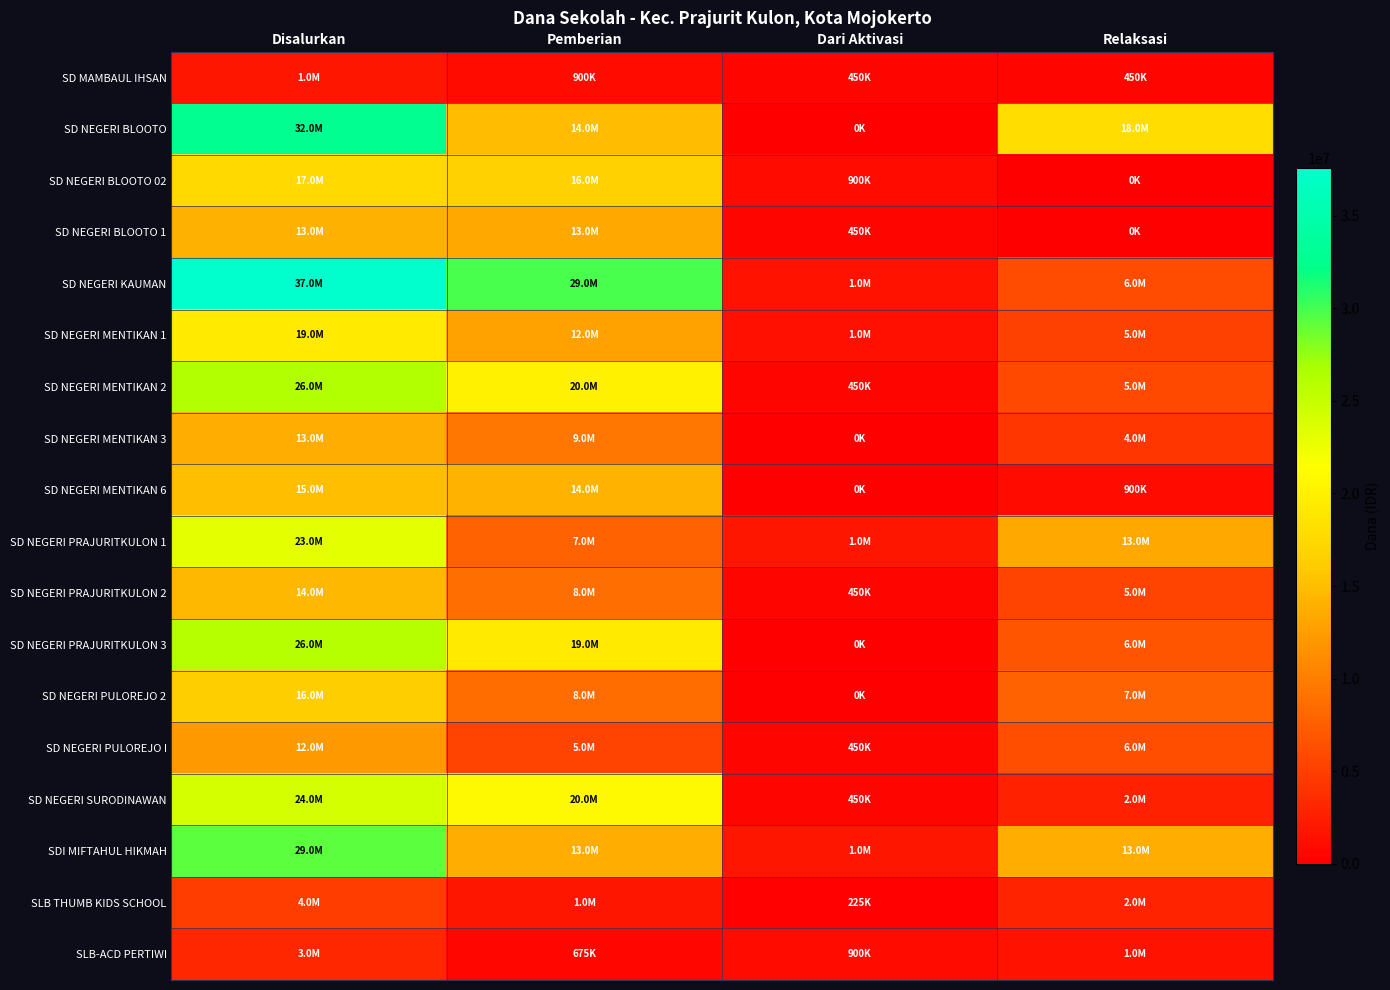

Rank the series at Pemberian from lowest to highest value.

SLB-ACD PERTIWI, SD MAMBAUL IHSAN, SLB THUMB KIDS SCHOOL, SD NEGERI PULOREJO I, SD NEGERI PRAJURITKULON 1, SD NEGERI PULOREJO 2, SD NEGERI PRAJURITKULON 2, SD NEGERI MENTIKAN 3, SD NEGERI MENTIKAN 1, SD NEGERI BLOOTO 1, SDI MIFTAHUL HIKMAH, SD NEGERI MENTIKAN 6, SD NEGERI BLOOTO, SD NEGERI BLOOTO 02, SD NEGERI PRAJURITKULON 3, SD NEGERI MENTIKAN 2, SD NEGERI SURODINAWAN, SD NEGERI KAUMAN